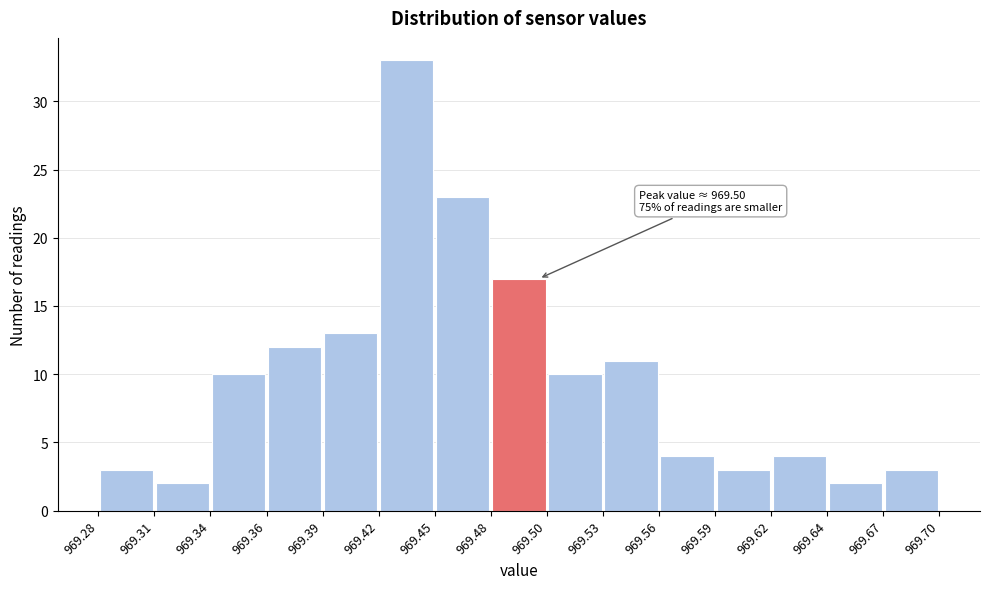

Which range on the x-axis has the tallest bar?

969.42 to 969.45